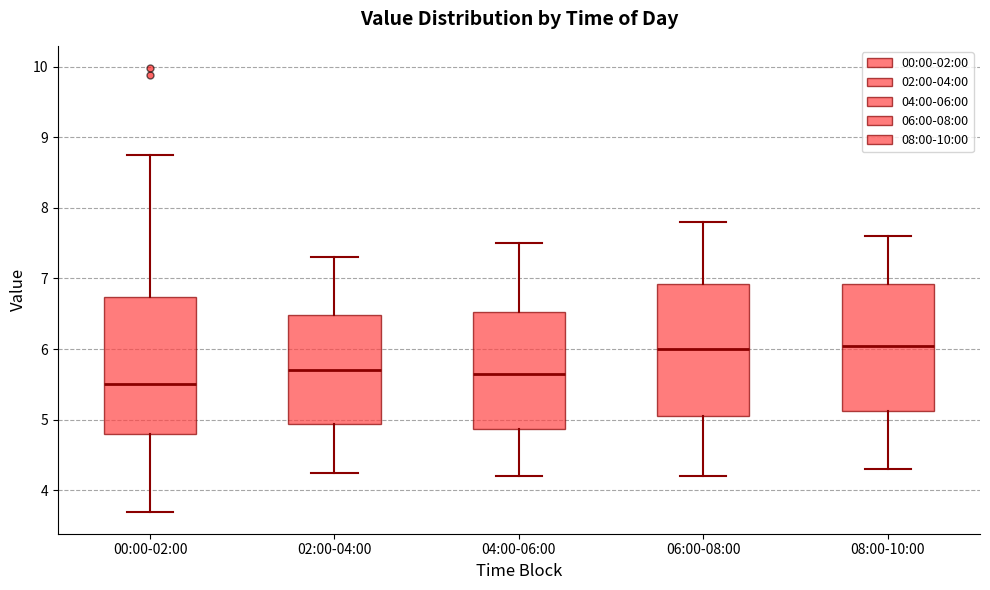

Reading left to right, read every box against the y-axis: the position of its median line, the range the box covers, and the ends of its whiskers. The values are not printed on the chart, so give them approximately, as read against the axis.

00:00-02:00: median 5.5, box 4.8 to 6.7, whiskers 3.7 to 8.8
02:00-04:00: median 5.7, box 4.9 to 6.5, whiskers 4.3 to 7.3
04:00-06:00: median 5.7, box 4.9 to 6.5, whiskers 4.2 to 7.5
06:00-08:00: median 6.0, box 5.1 to 6.9, whiskers 4.2 to 7.8
08:00-10:00: median 6.1, box 5.1 to 6.9, whiskers 4.3 to 7.6